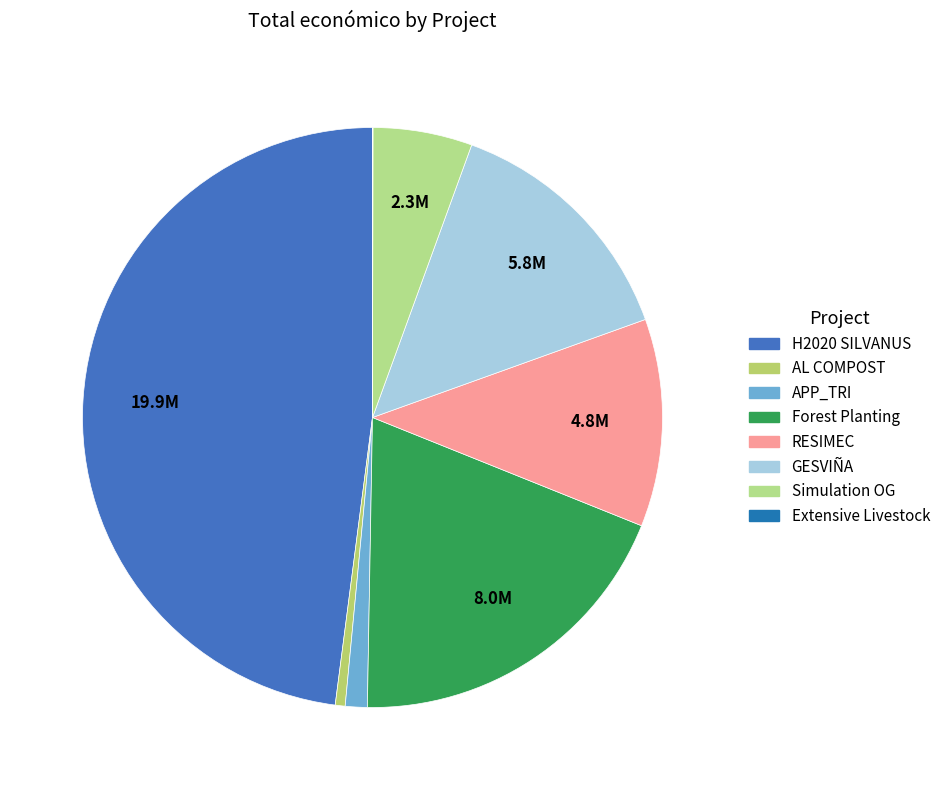

Count the number of slices in the pie.

8